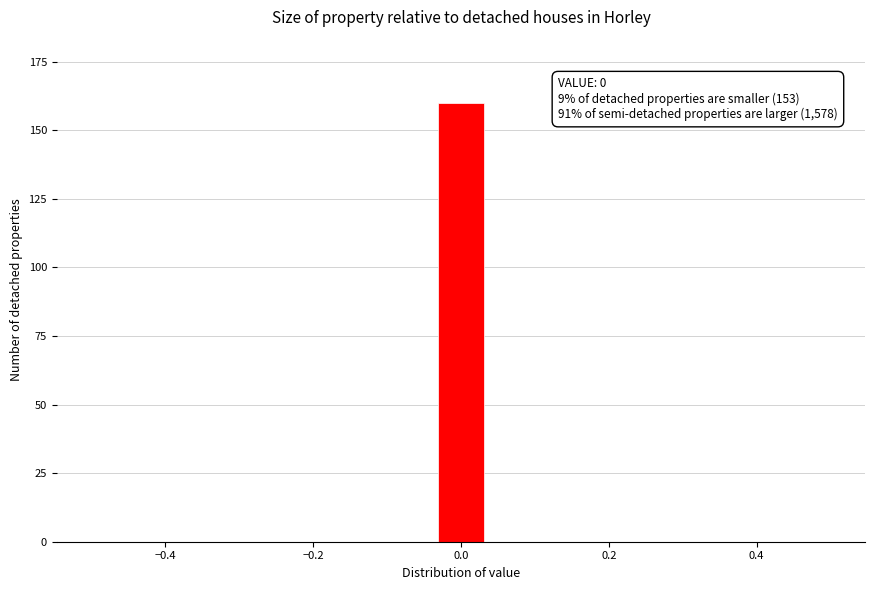

Read against the x-axis, roughly where is the centre of the tallest bar?

0.00